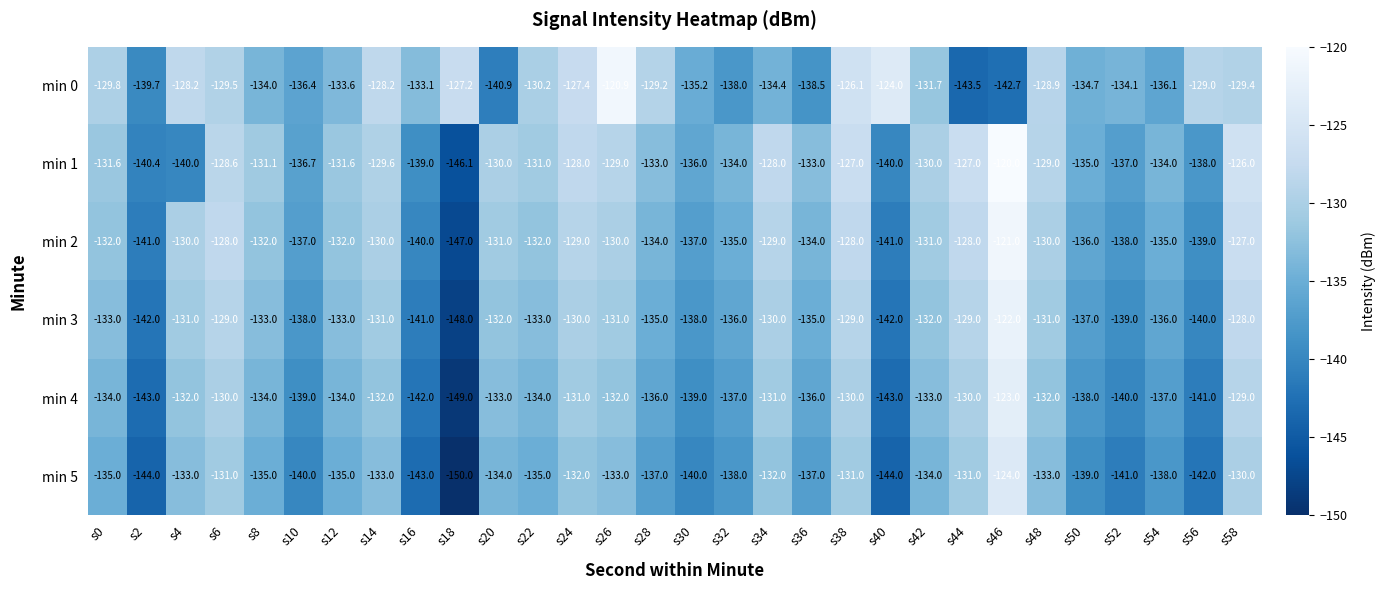

Count the number of data series in this chart.

6